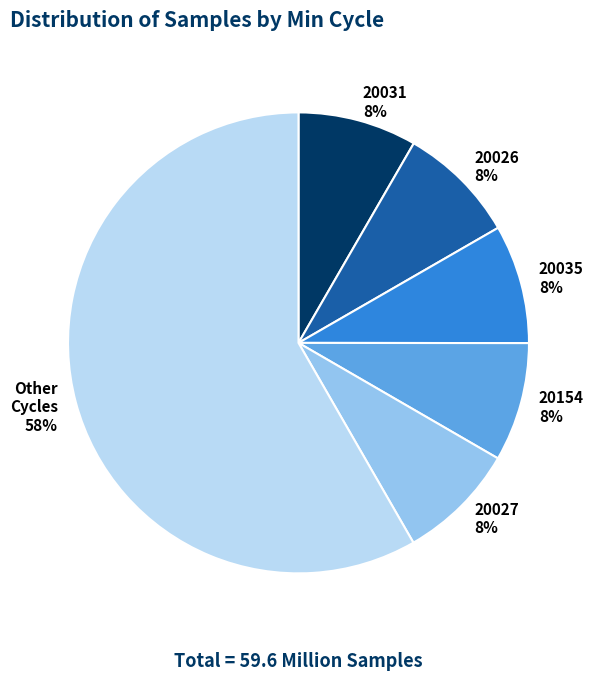

Does any single category account for the majority?

Yes